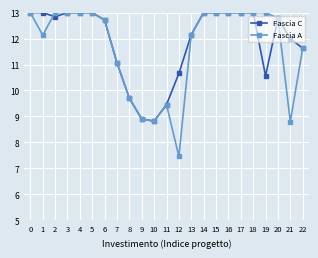

What is the difference between the Fascia A values at 11 and 22?

2.2